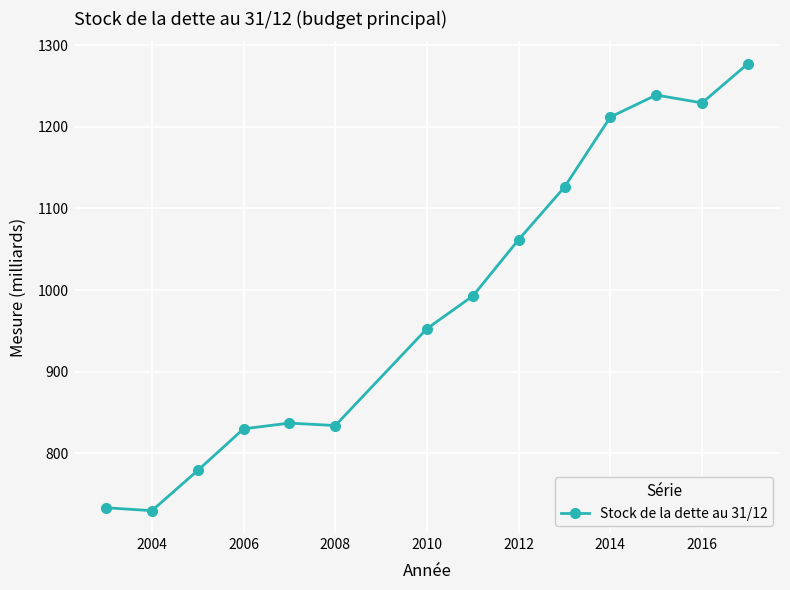

Reading left to right, extract all data points from this chart.

733.3	729.7	779.0	830.0	837.0	834.0	952.7	992.7	1061.8	1126.1	1212.0	1238.9	1229.3	1277.3